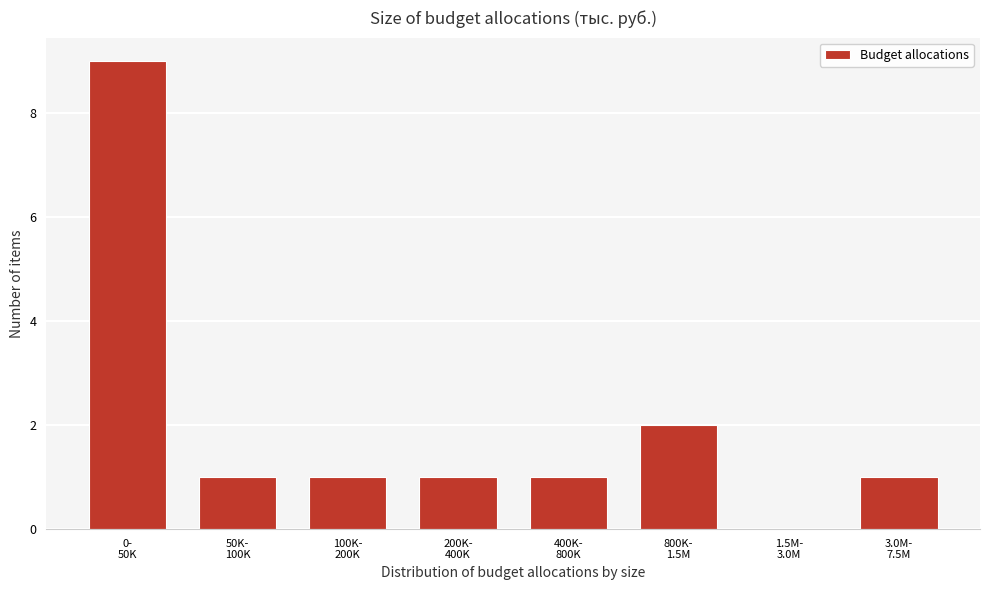

What is the sum of all values?

16